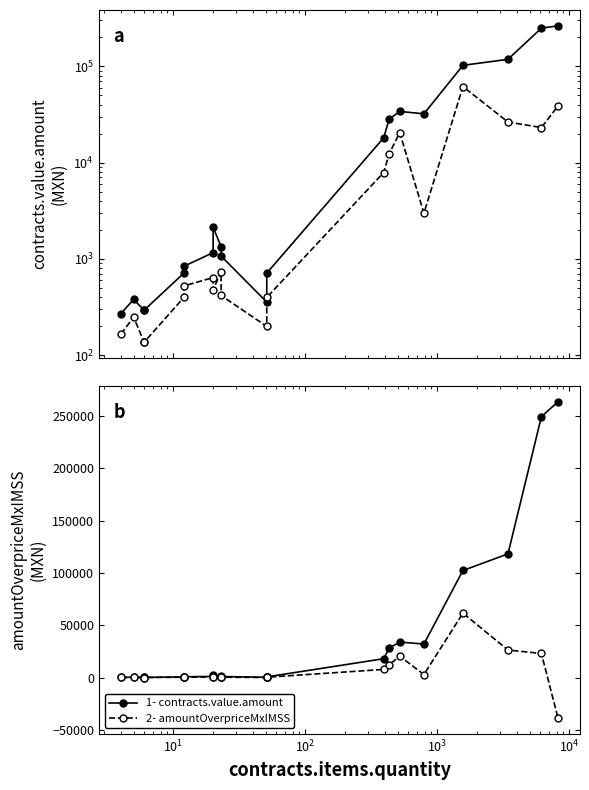

True or false: amountOverpriceMxIMSS has more than 2 interior local peaks.

True